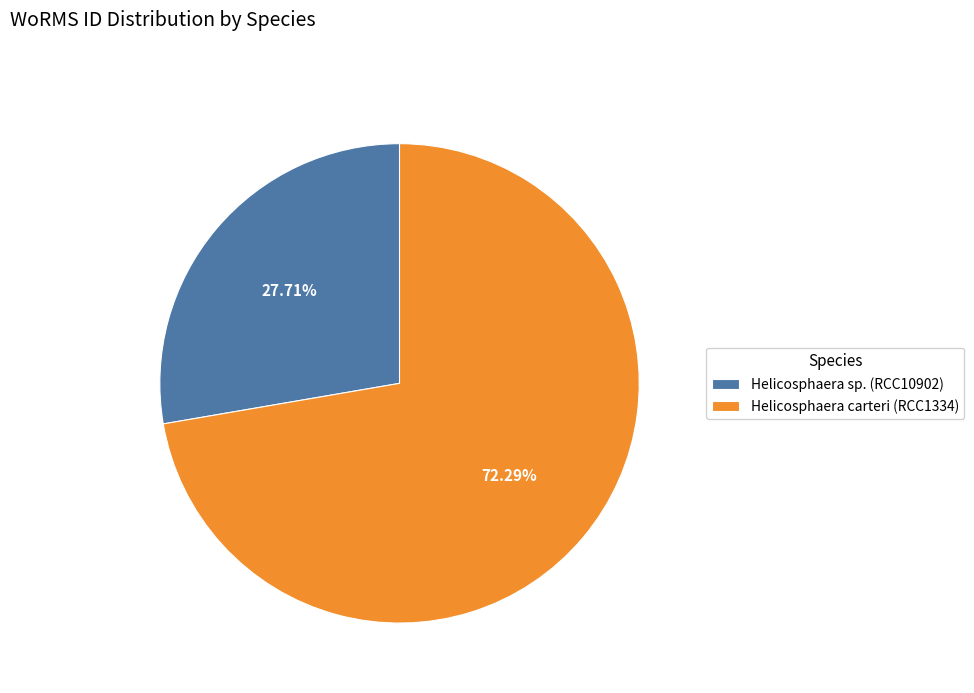

What portion of the pie excludes Helicosphaera carteri (RCC1334)?

27.7%